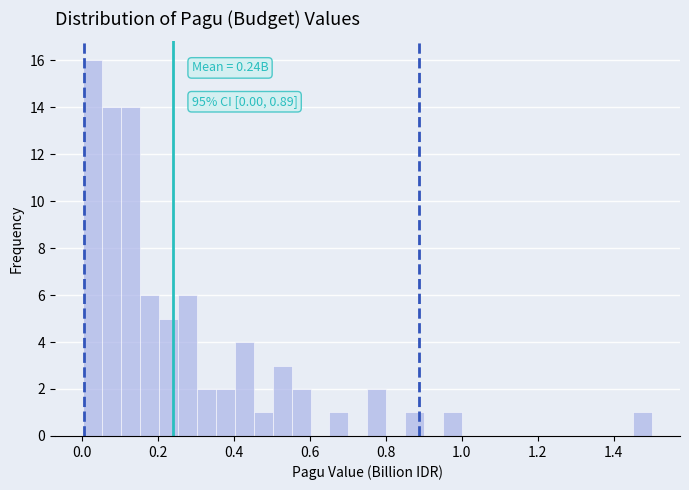

Around what value on the x-axis is the tallest bar? Give the approximate position of its centre, as read against the axis.

0.02